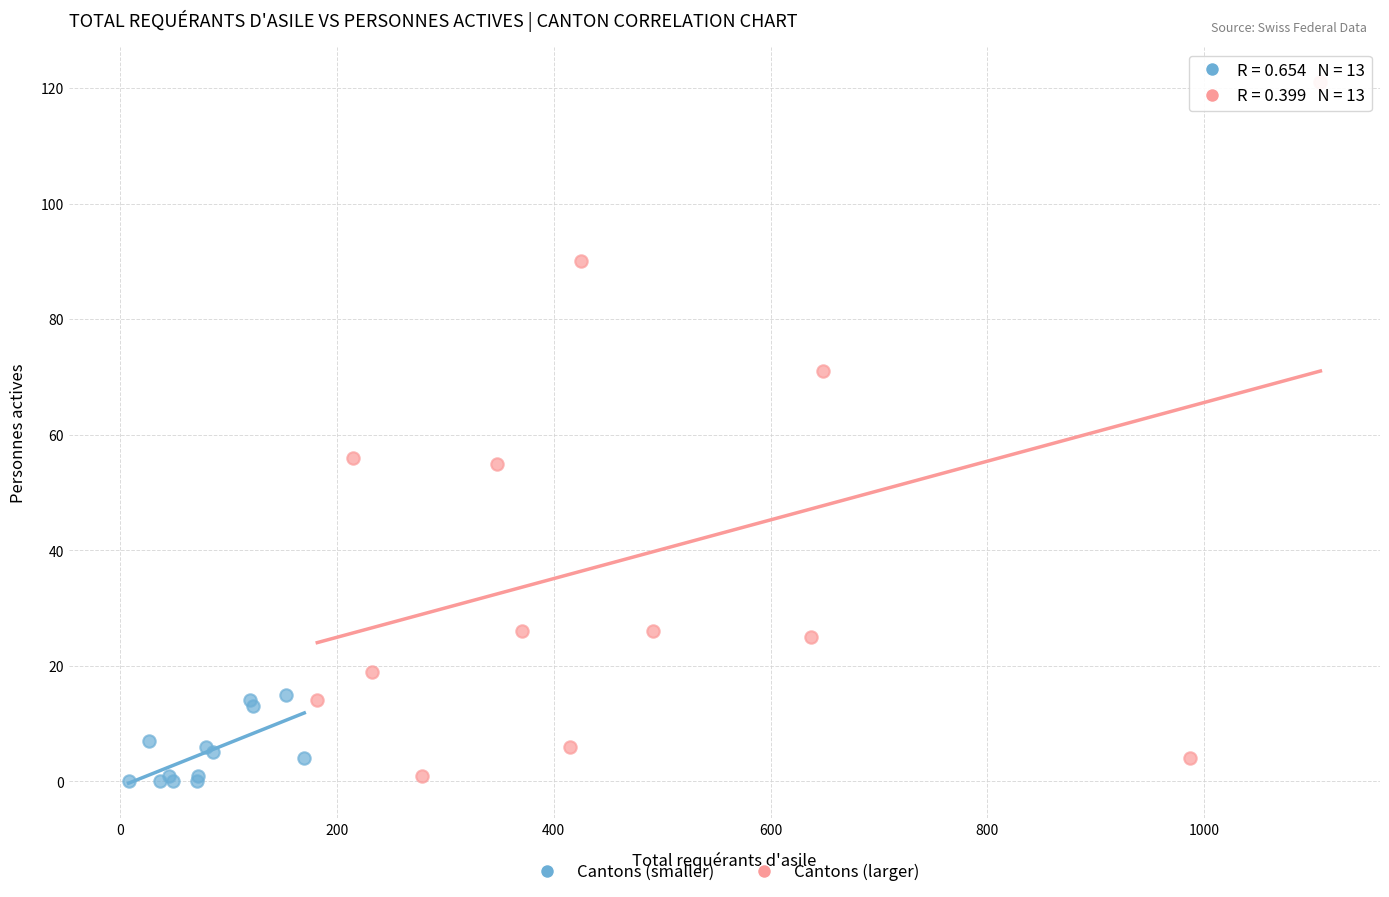

What are all the series names shown in the legend?

Cantons (smaller), Cantons (larger)